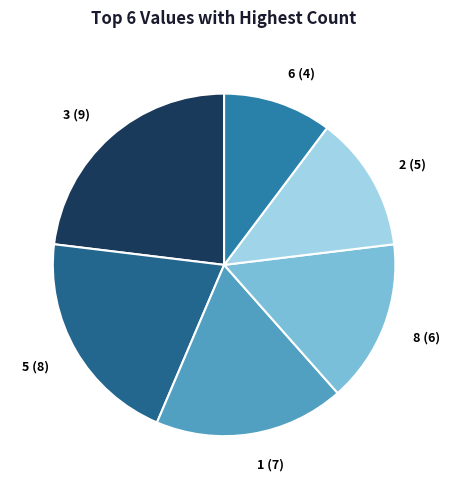

What is the smallest slice in the pie chart?

6